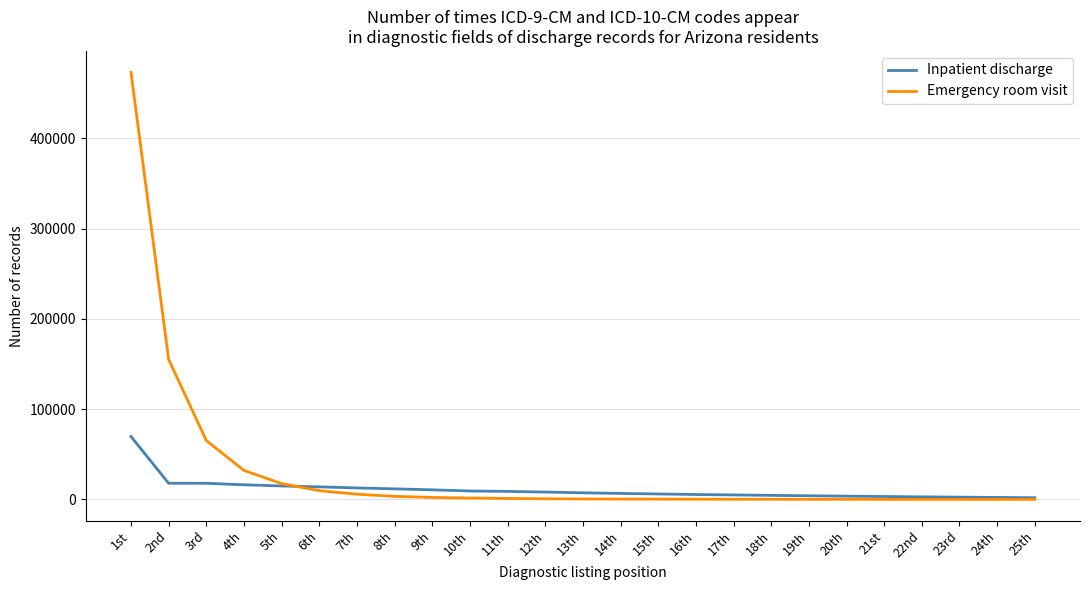

Where is Emergency room visit nearest to the value 236613?

2nd